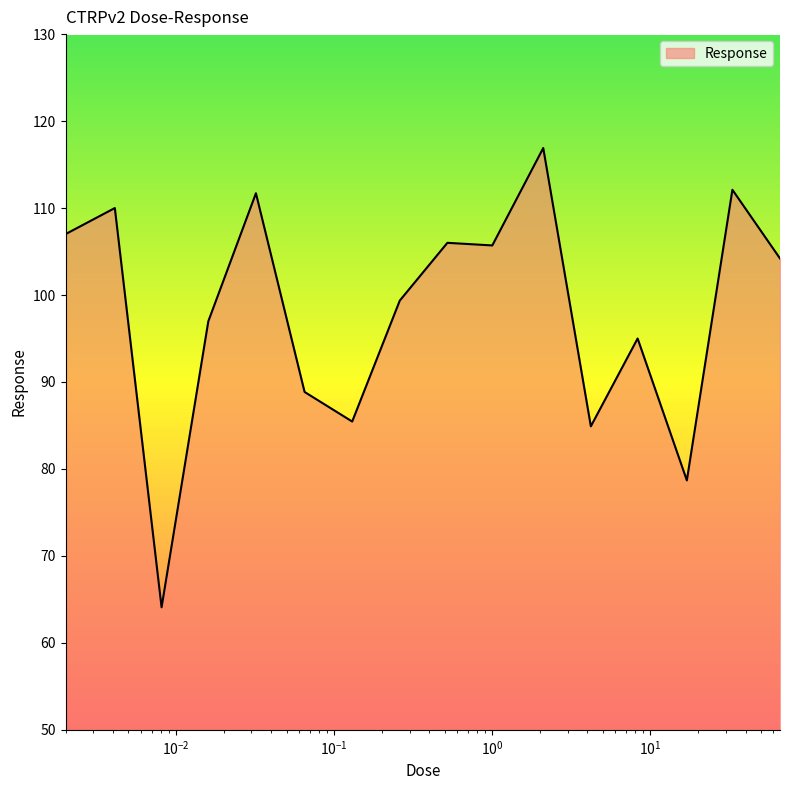

What is the minimum value shown in the chart?

64.1